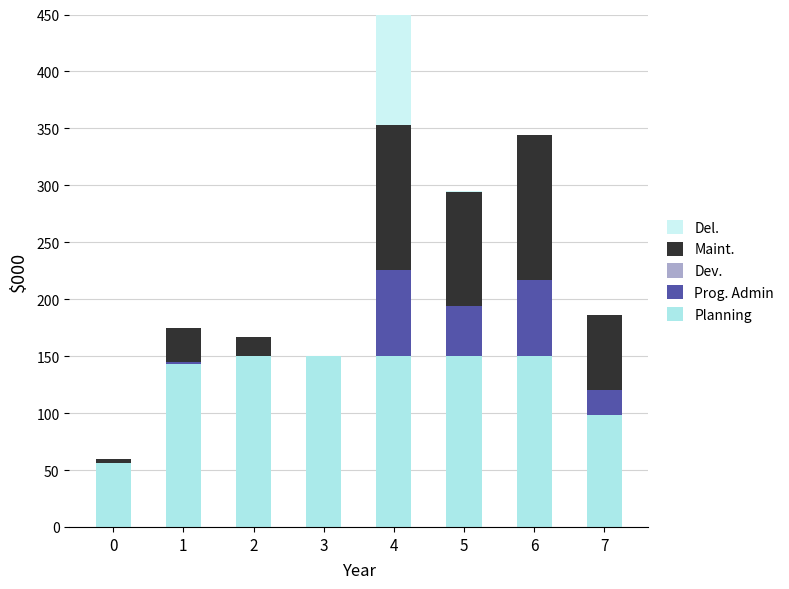

The value of Planning at 0 is 56. True or false?

True